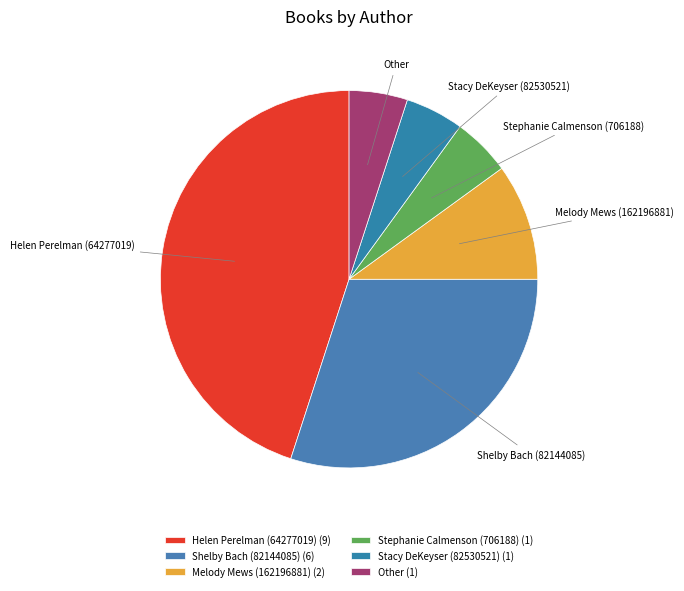

Which slice is the smallest?

Stephanie Calmenson (706188)